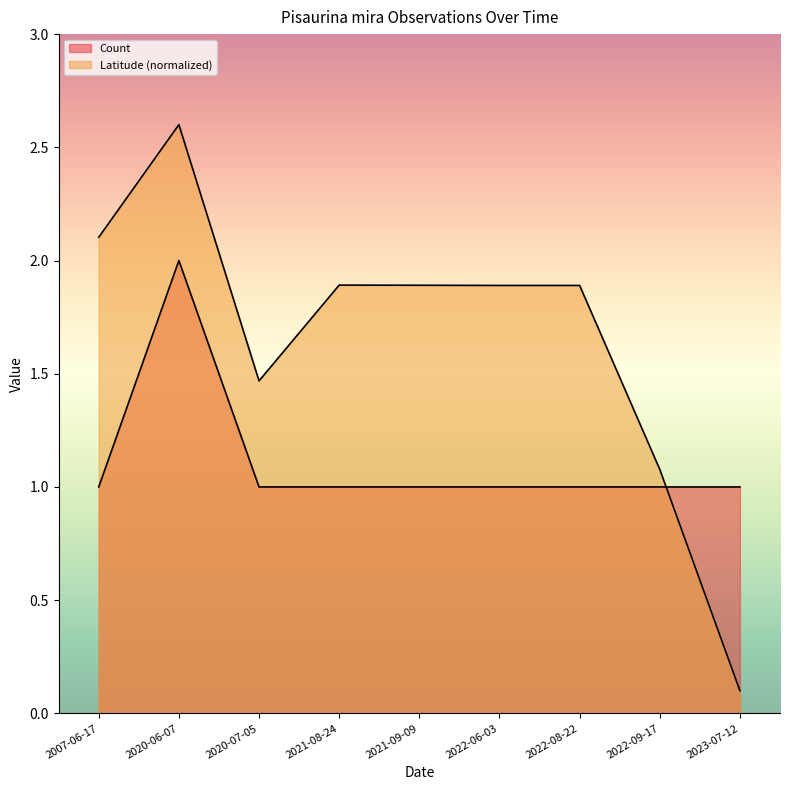

Where is the first local maximum for Count?

2020-06-07